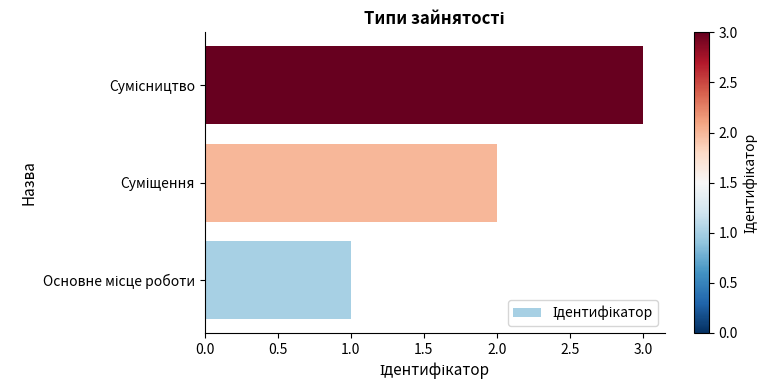

What is the maximum value shown in the chart?

3